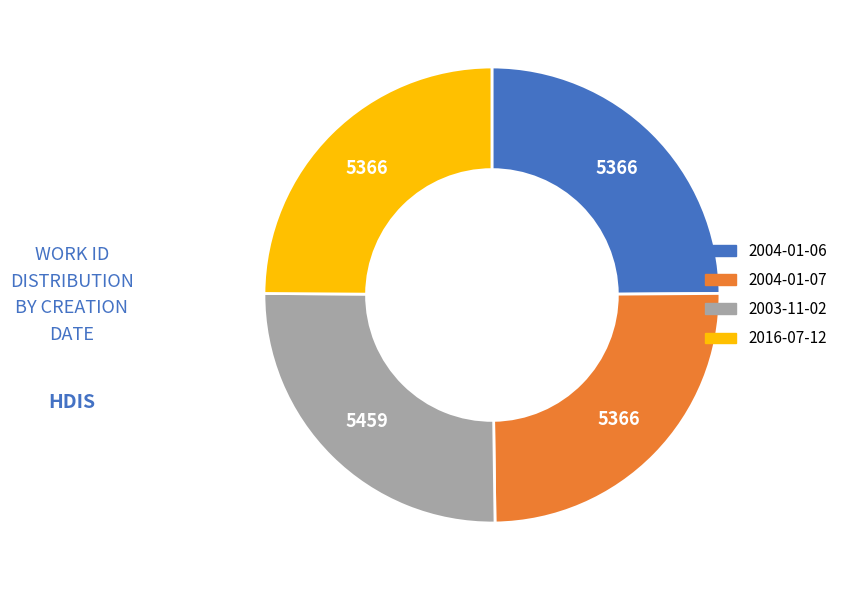

Does 2004-01-06 represent more than half of the total?

No